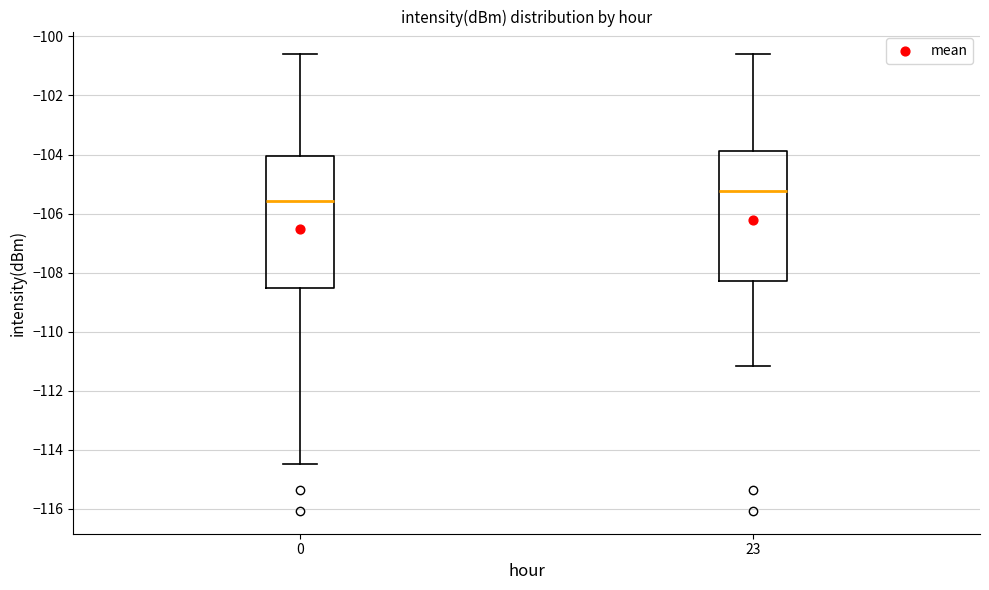

Reading left to right, transcribe this box plot: for each box, give where its median line is, the range the box spans, and where its two whiskers end, as read against the y-axis. The values are not printed on the chart, so give them approximately, as read against the axis.

0: median -105.6, box -108.6 to -104.0, whiskers -114.4 to -100.6
23: median -105.2, box -108.2 to -103.8, whiskers -111.2 to -100.6